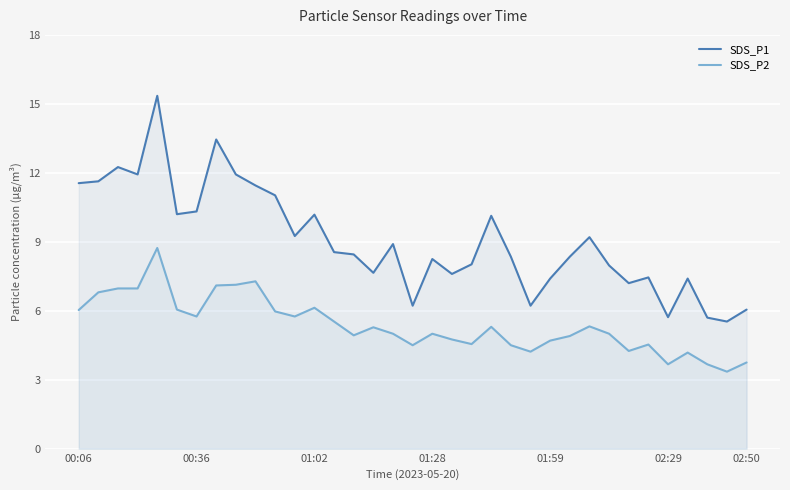

What is the total value across all series at 02:50?

9.8